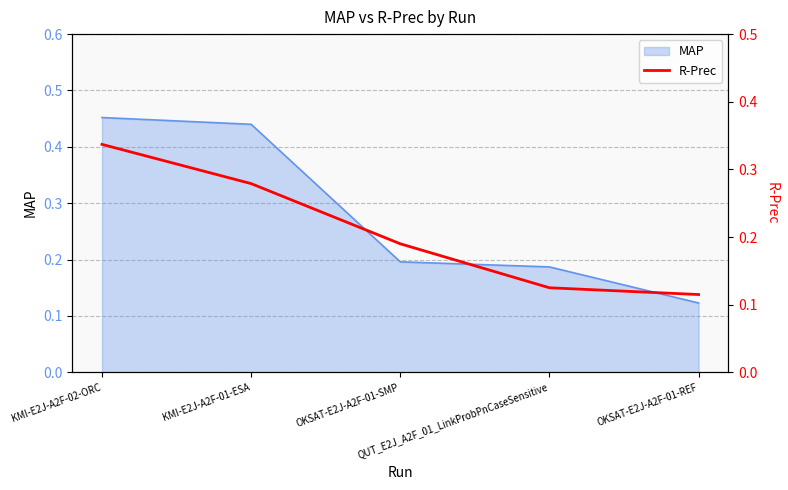

Rank the categories by value from lowest to highest.

OKSAT-E2J-A2F-01-REF, QUT_E2J_A2F_01_LinkProbPnCaseSensitive, OKSAT-E2J-A2F-01-SMP, KMI-E2J-A2F-01-ESA, KMI-E2J-A2F-02-ORC